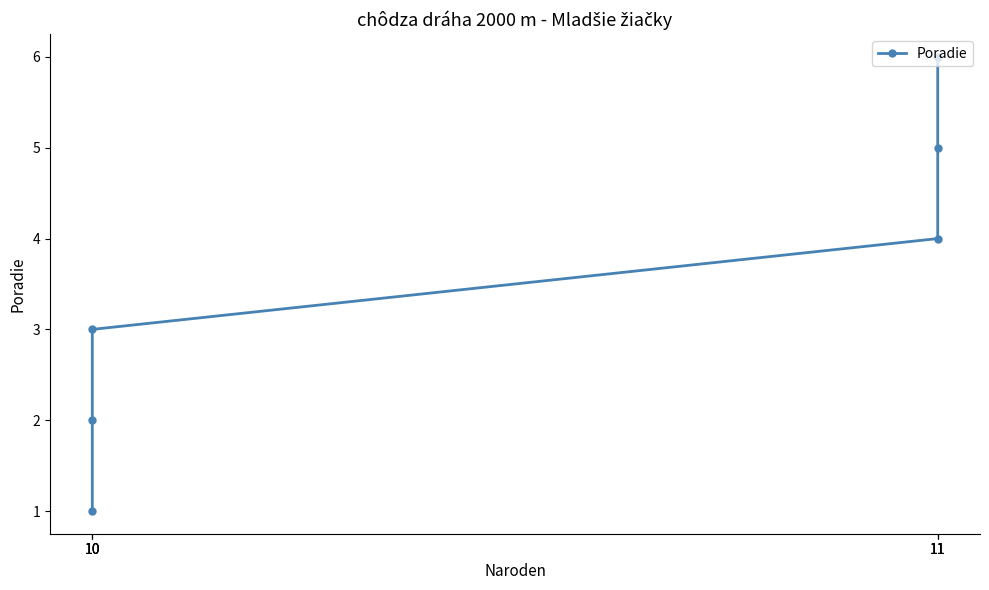

What is the greatest value displayed?

6